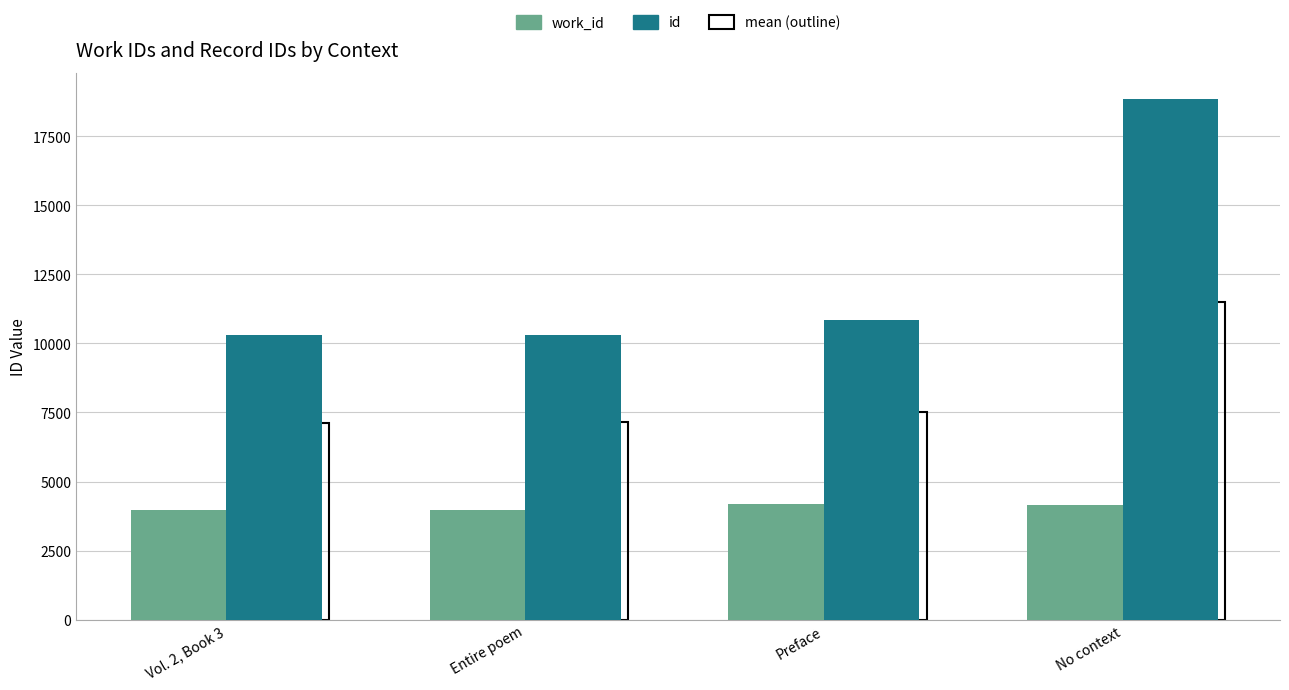

What is the total value across all series at Vol. 2, Book 3?

21406.5